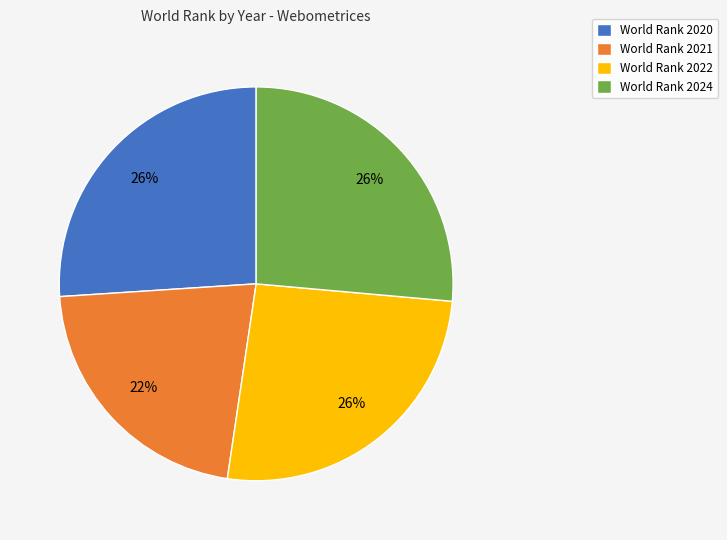

To the nearest percent, what is the average slice percentage?

25%